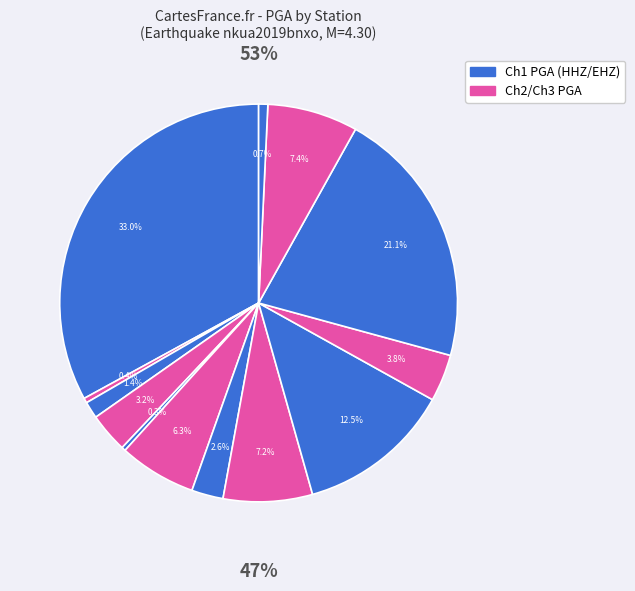

Is KSL the majority of the pie?

No